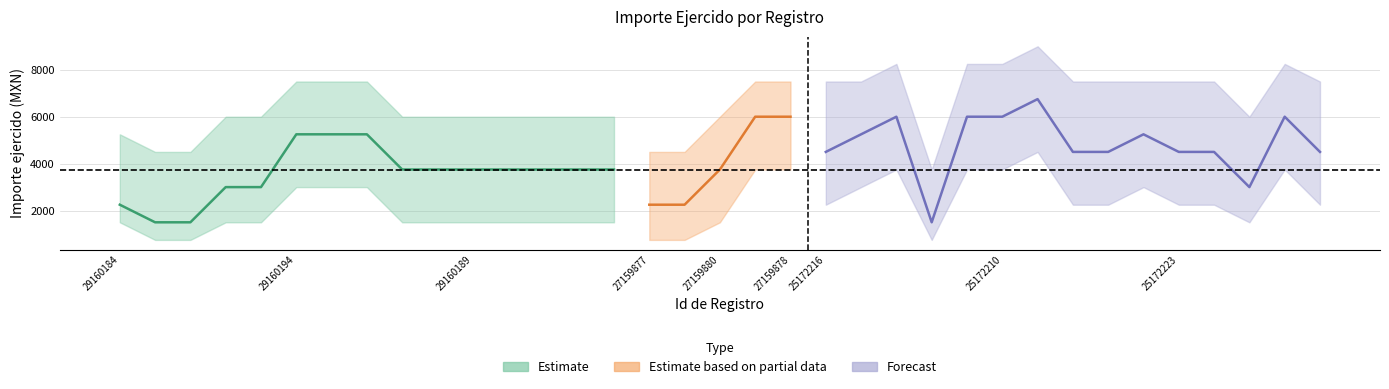

How many data points in Upper are above 6000?

3